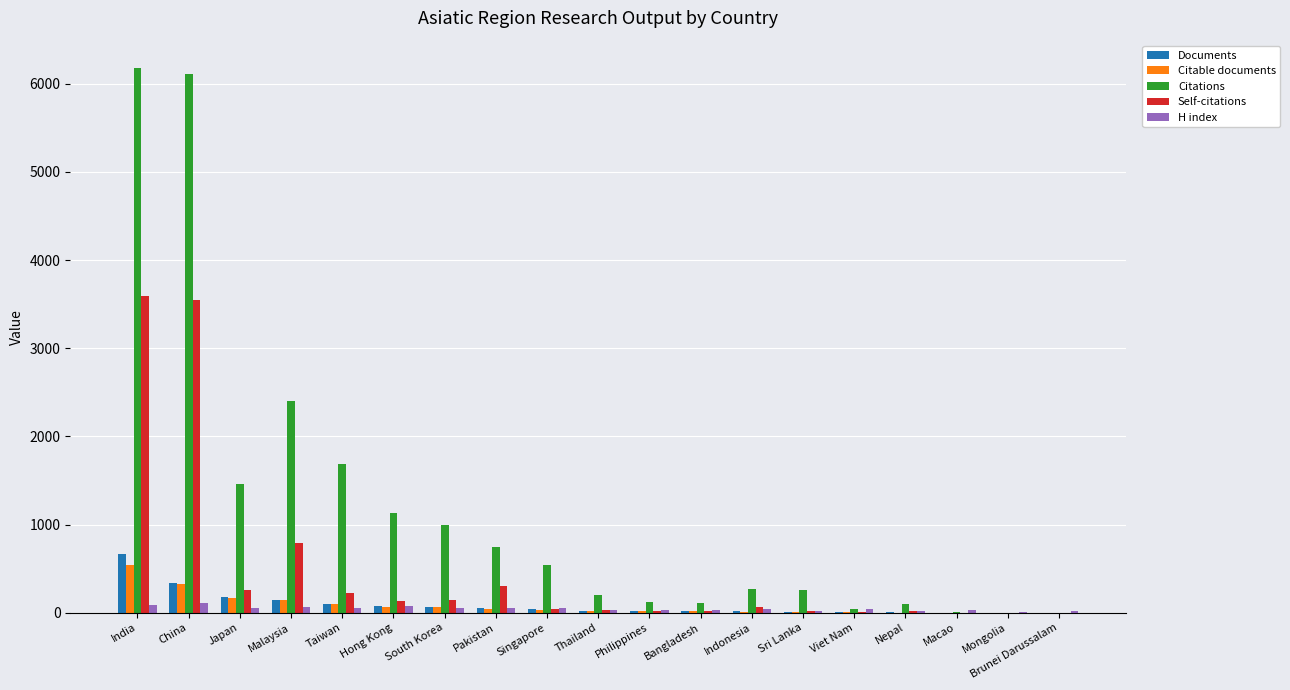

True or false: H index has a value of 54 at South Korea.

True